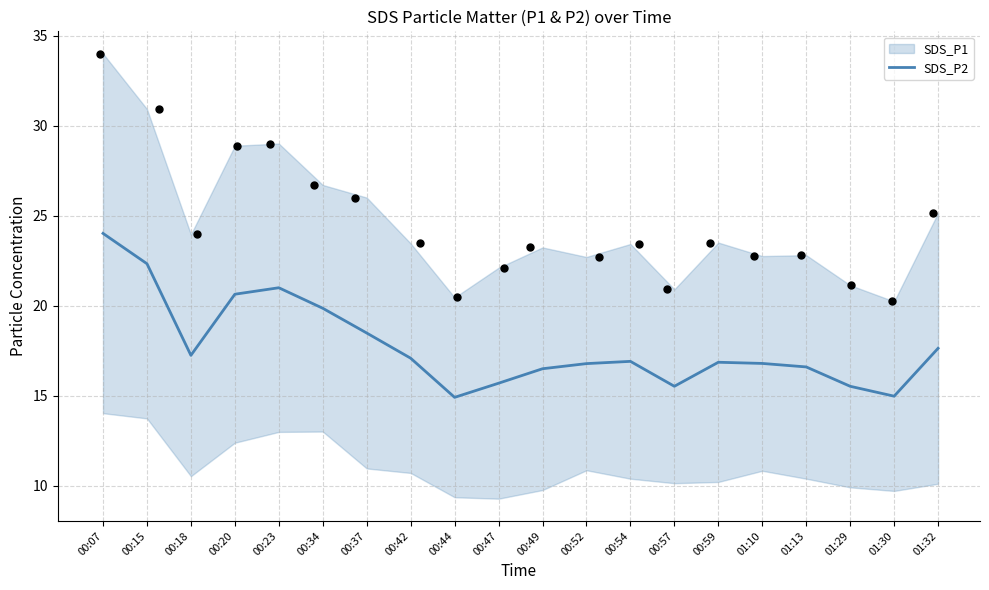

Which has a higher value, 00:18 or 00:47?

00:18